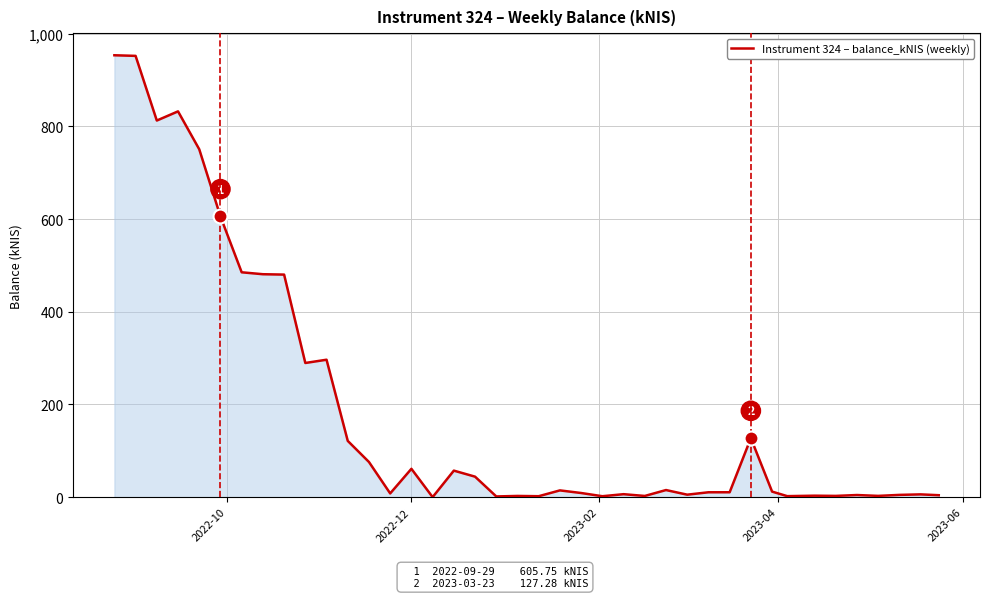

What is the greatest value displayed?

953.7